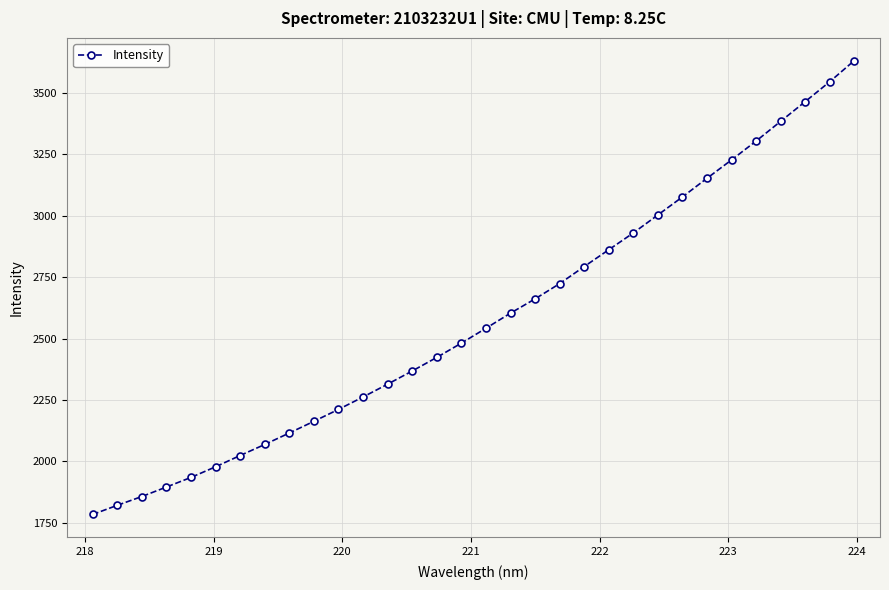

What is the maximum value shown in the chart?

3631.4